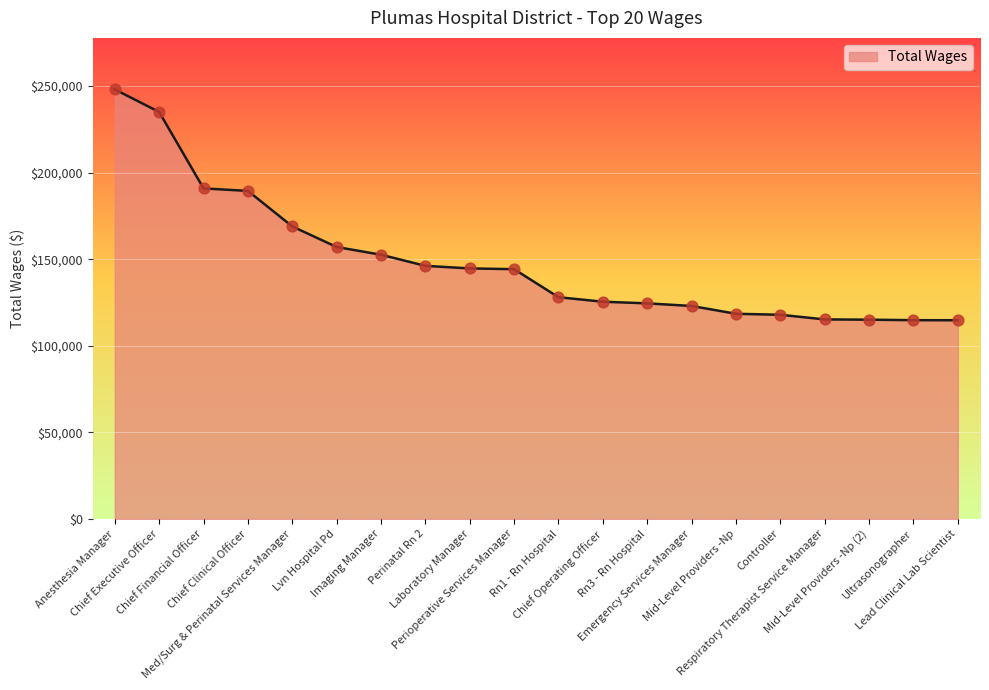

Which has a higher value, Emergency Services Manager or Med/Surg & Perinatal Services Manager?

Med/Surg & Perinatal Services Manager